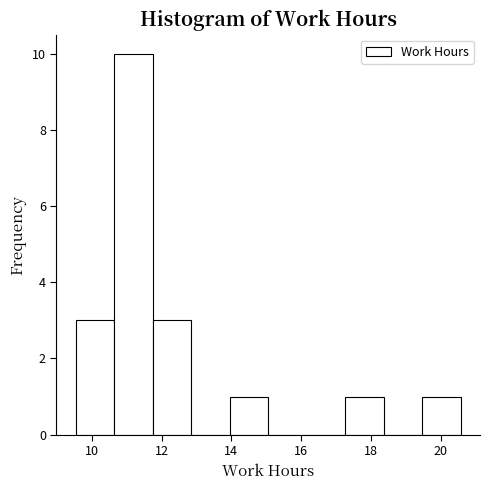

Reading left to right, list every bar in this chart as the range it spans on the x-axis followed by its height. Neither the bar edges nor the heights are printed on the chart, so give them approximately, as read against the axes.

9.6 to 10.6: 3
10.6 to 11.8: 10
11.8 to 12.8: 3
12.8 to 14.0: 0
14.0 to 15.0: 1
15.0 to 16.2: 0
16.2 to 17.2: 0
17.2 to 18.4: 1
18.4 to 19.4: 0
19.4 to 20.6: 1